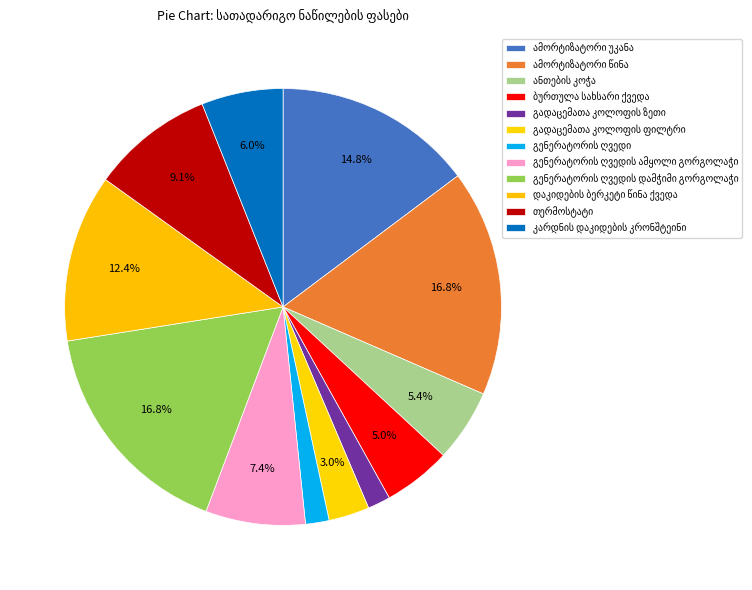

How many slices are in this pie chart?

12